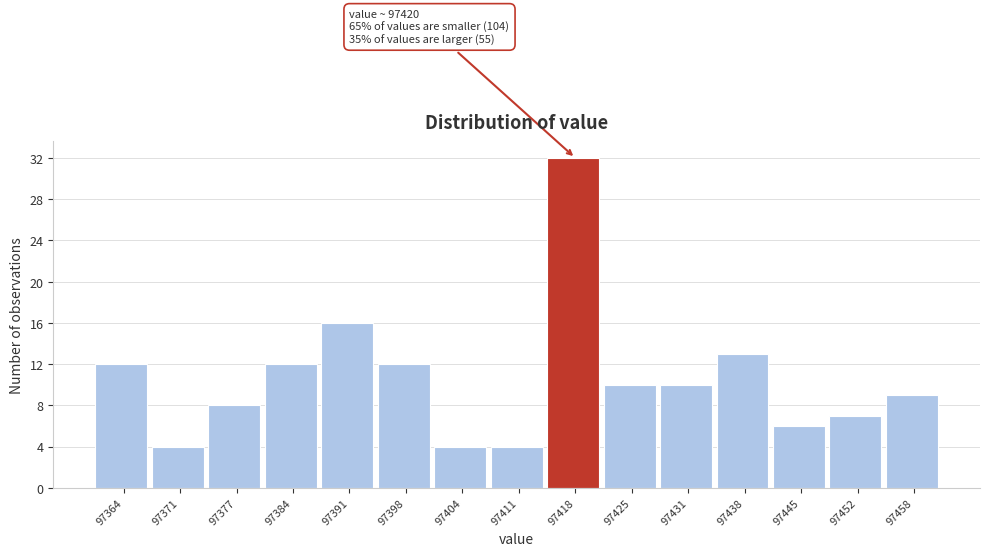

Over which range of the x-axis is the bar tallest?

97415 to 97421